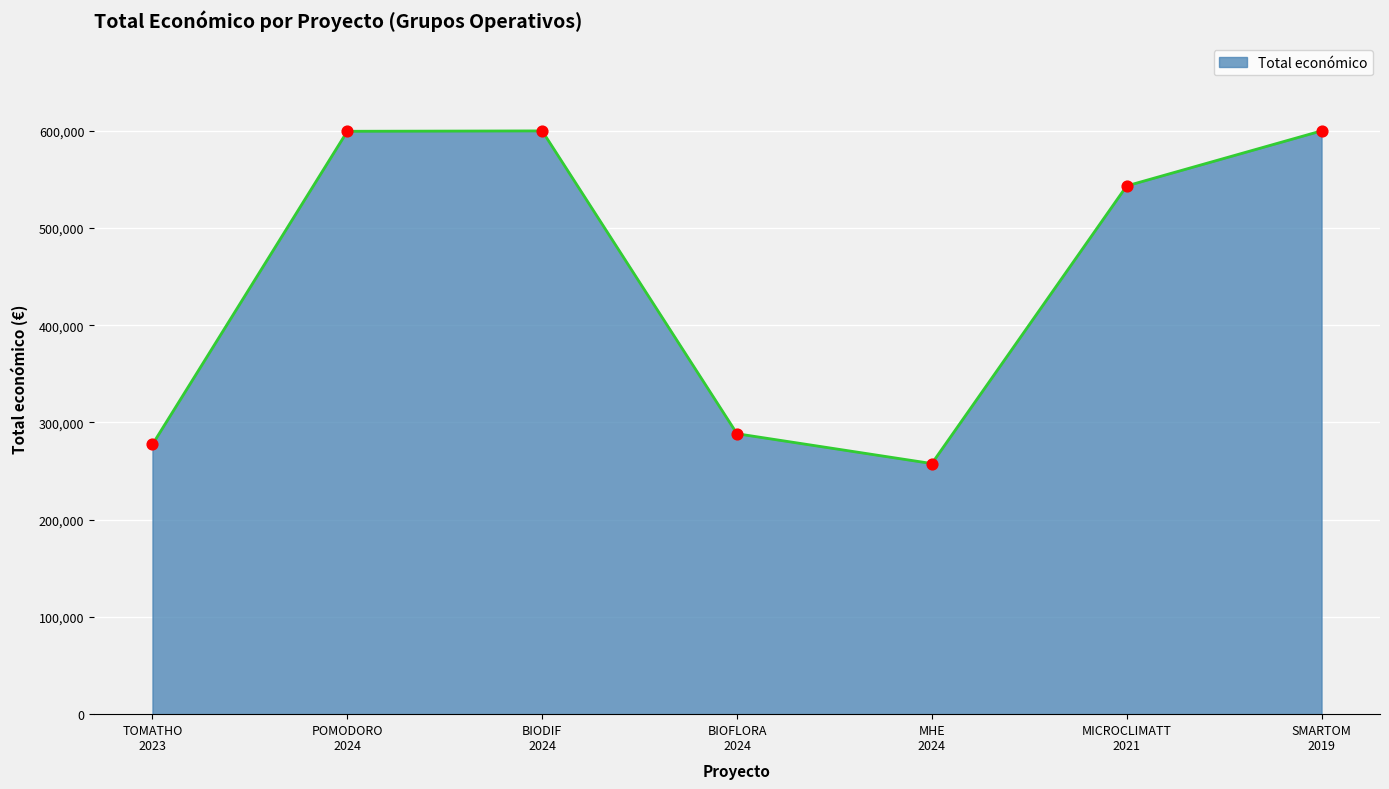

What is the average value?

452352